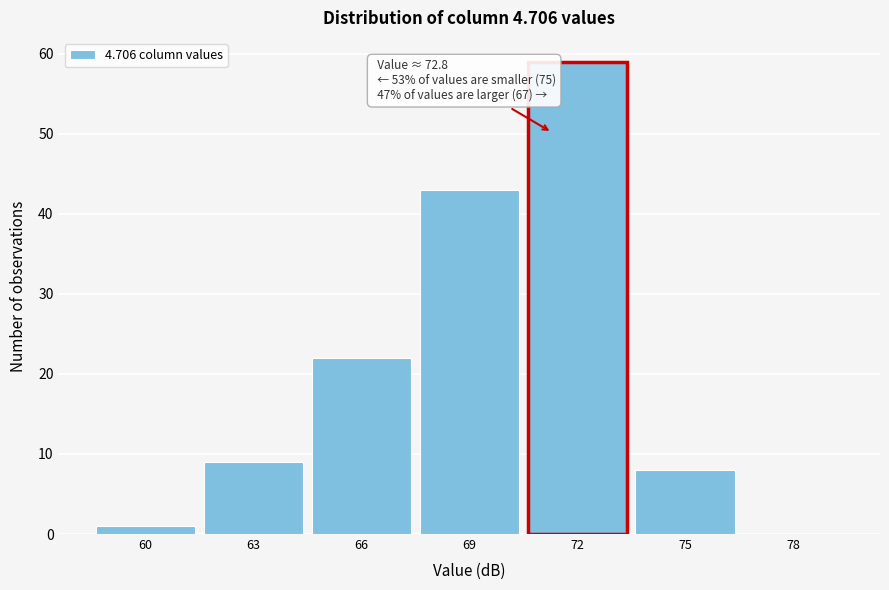

Is it true that the value at 63 is 9?

True